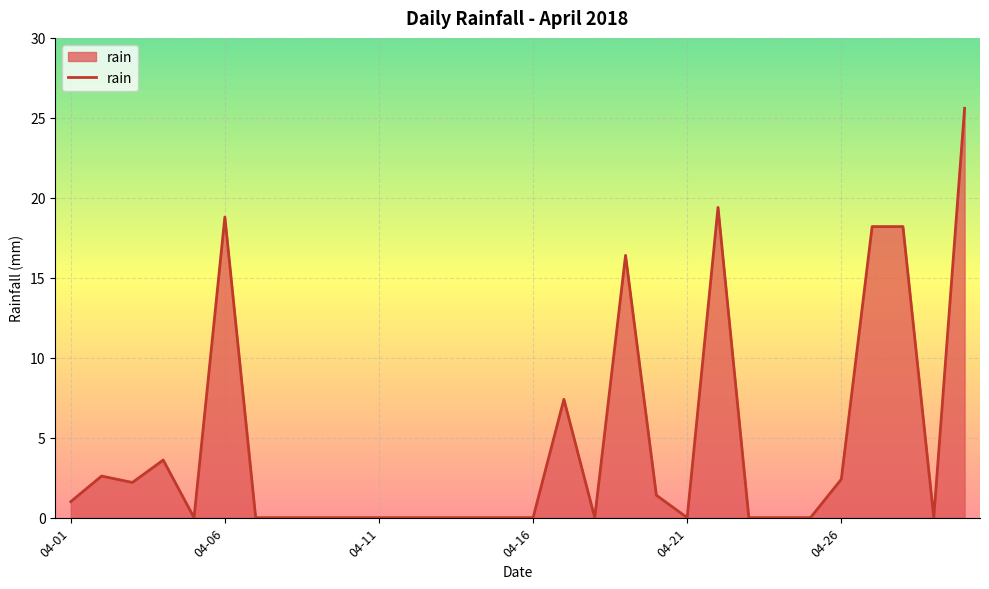

What is the maximum value shown in the chart?

25.6